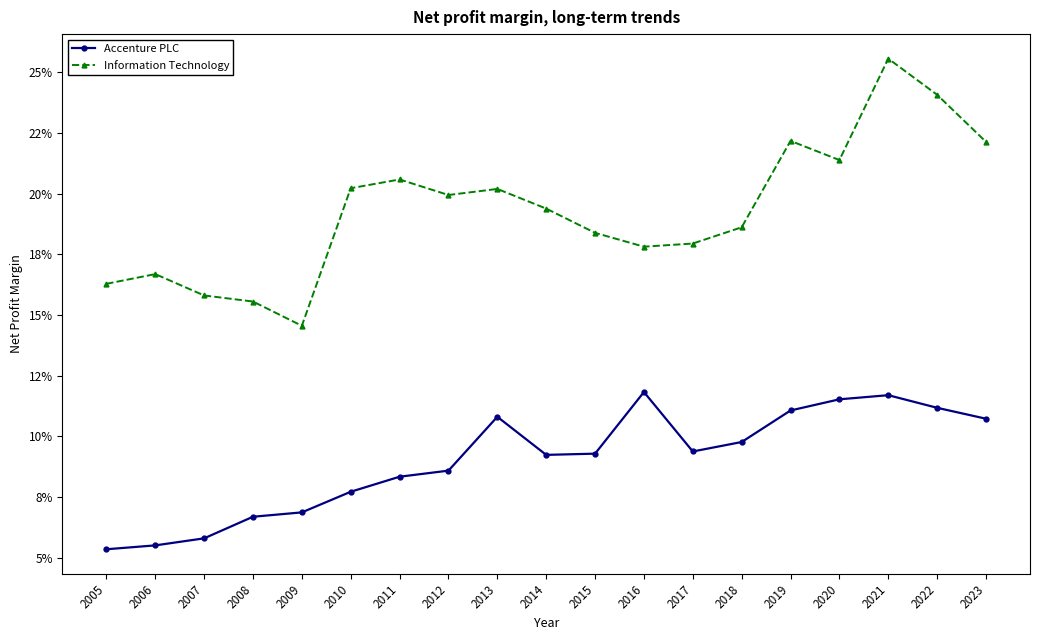

Reading left to right, list all the values displayed in this chart.

Accenture PLC: 0.1	0.1	0.1	0.1	0.1	0.1	0.1	0.1	0.1	0.1	0.1	0.1	0.1	0.1	0.1	0.1	0.1	0.1	0.1
Information Technology: 0.2	0.2	0.2	0.2	0.1	0.2	0.2	0.2	0.2	0.2	0.2	0.2	0.2	0.2	0.2	0.2	0.3	0.2	0.2